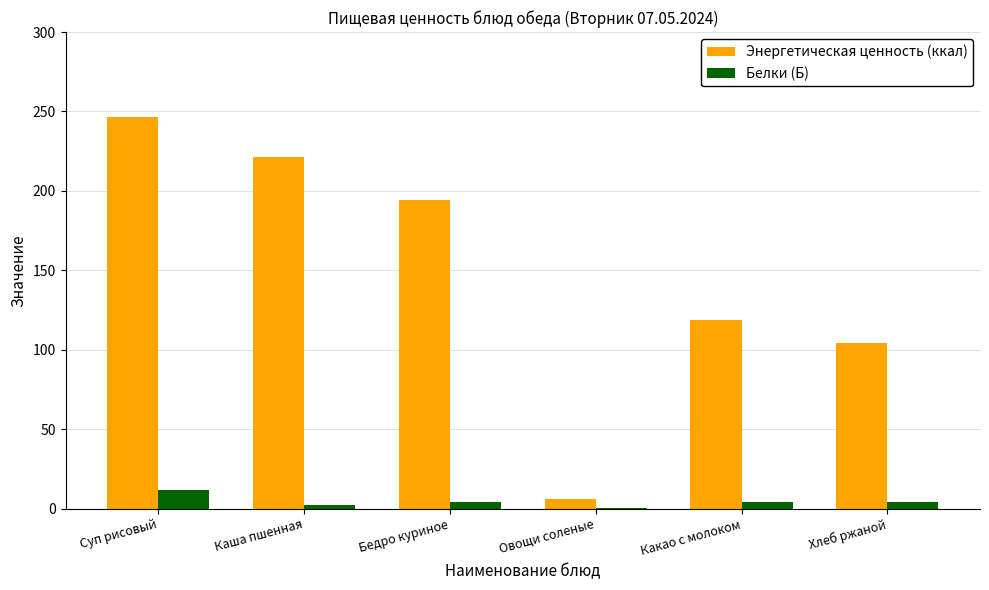

What is the difference between the Белки (Б) values at Какао с молоком and Каша пшенная?

1.8